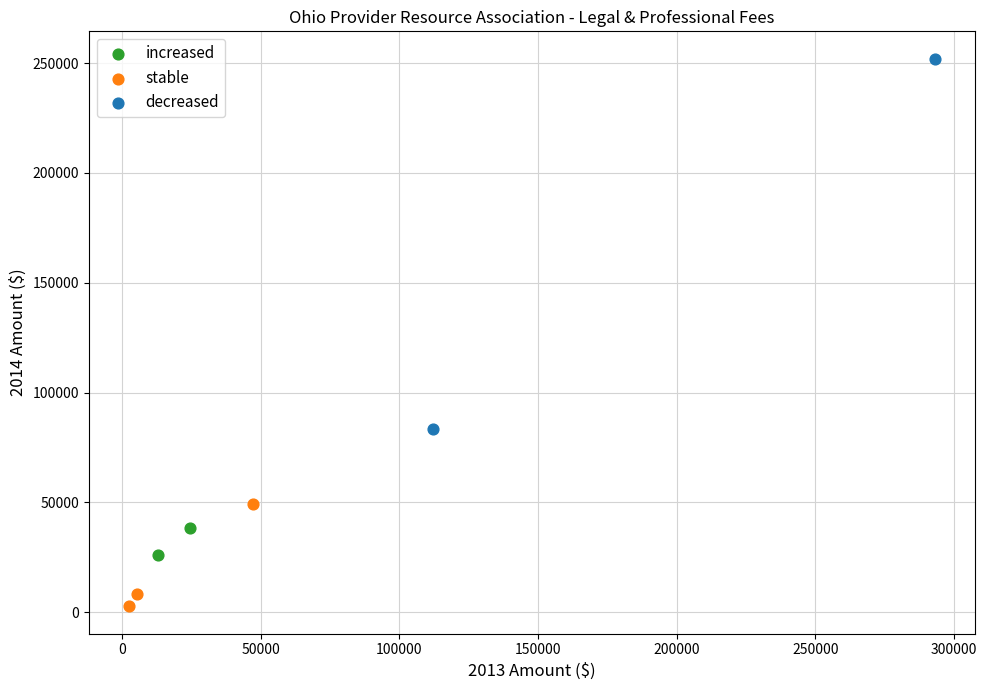

What are all the series names shown in the legend?

increased, stable, decreased